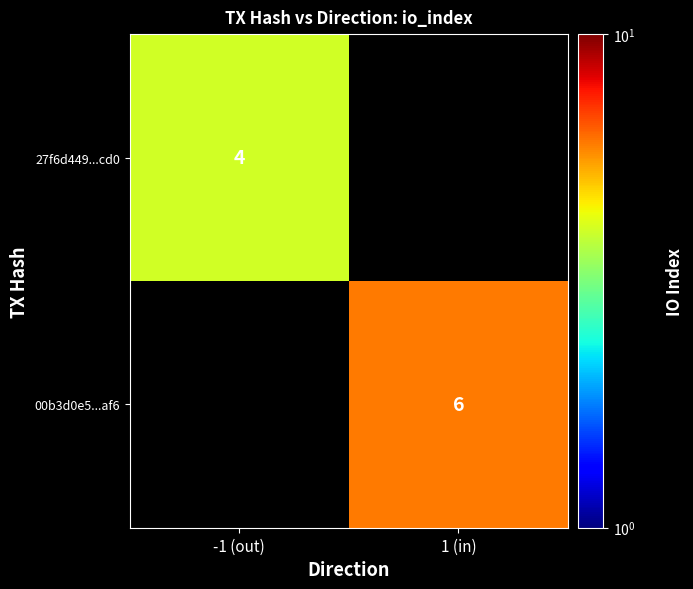

The value of 00b3d0e5...af6 at 1 (in) is 6. True or false?

True